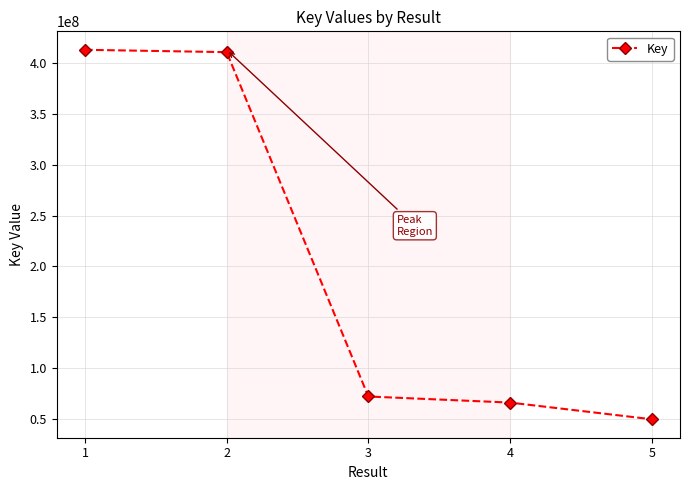

True or false: there are more than 1 points higher than both neighbors.

False